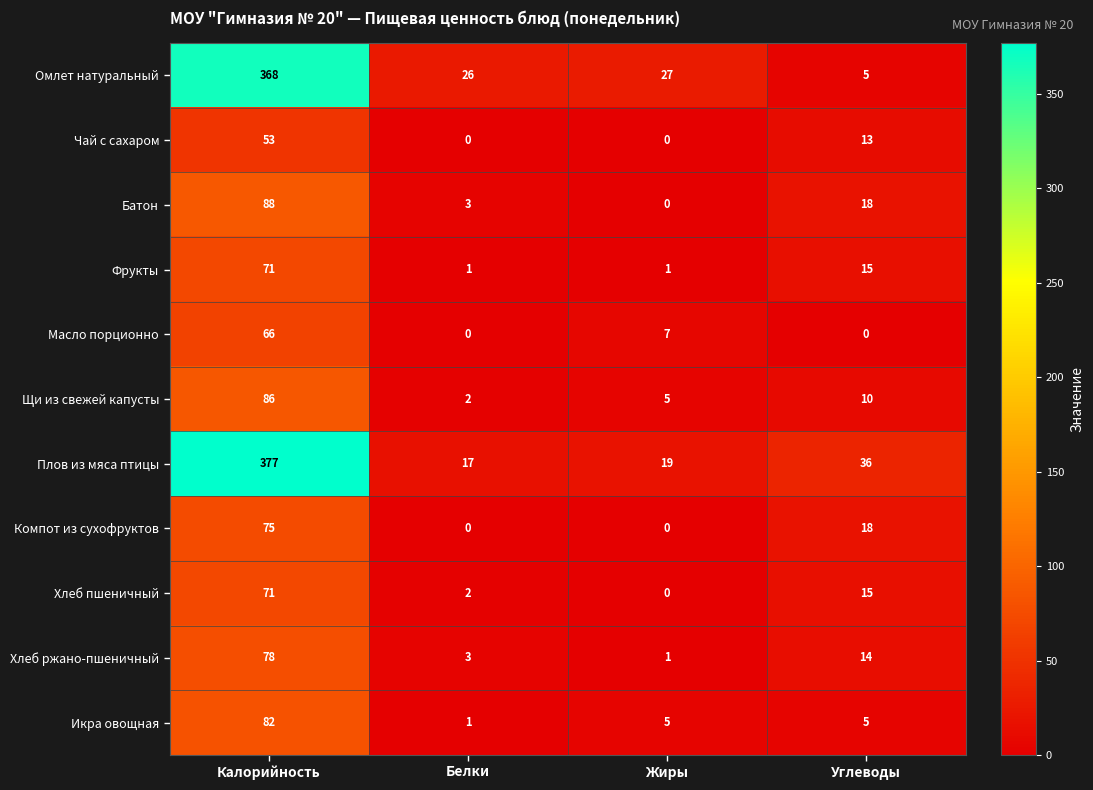

What is the difference between the Чай с сахаром values at Калорийность and Жиры?

53